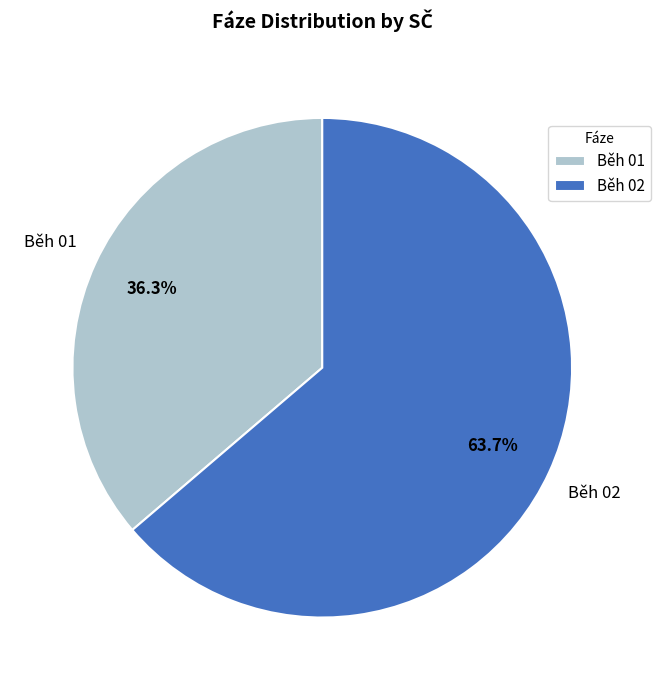

Rank the categories by value from lowest to highest.

Běh 01, Běh 02